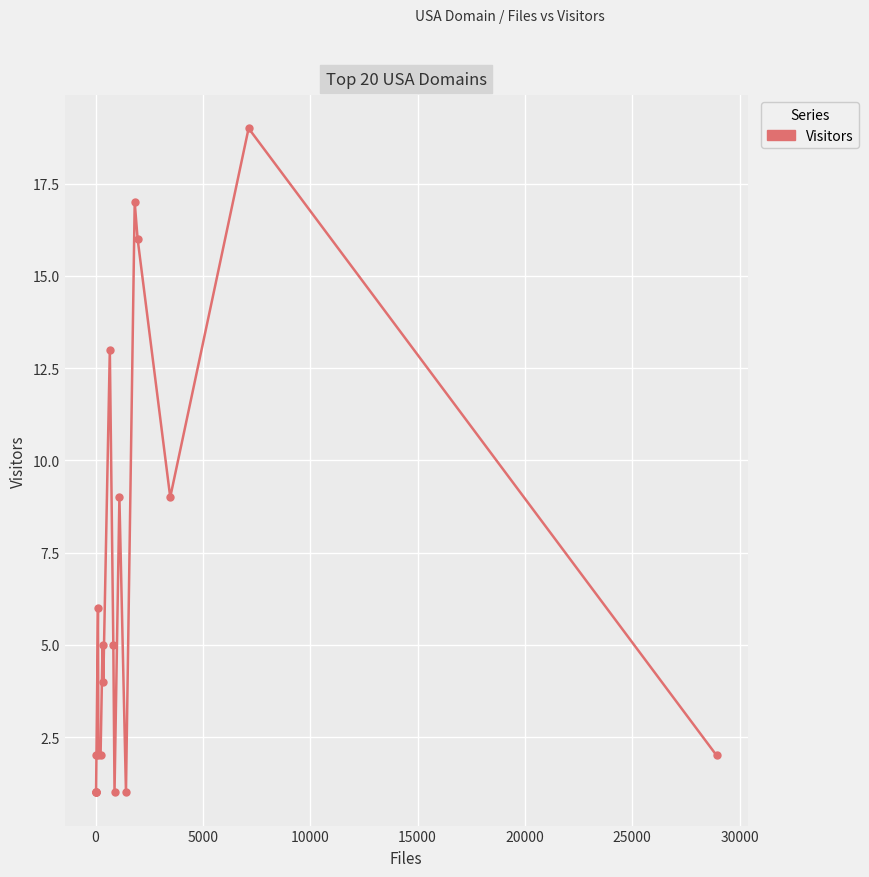

What is the difference between the second highest and second lowest values?

16